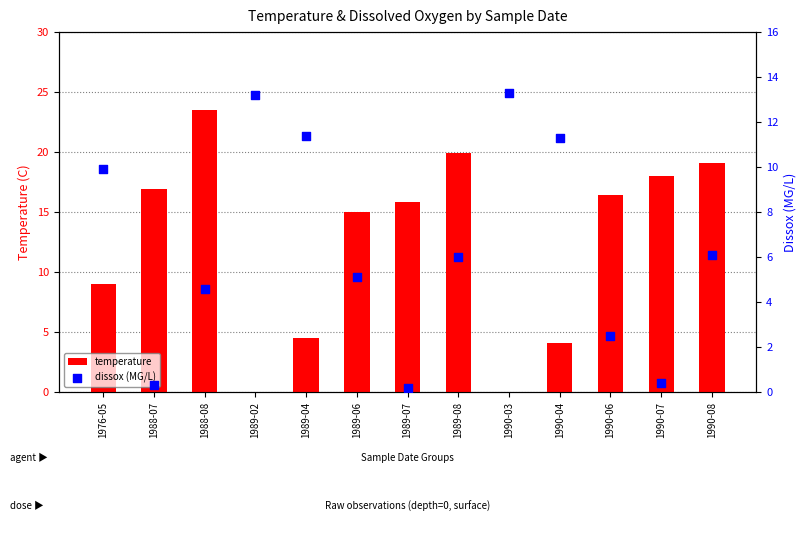

Which series has the largest Y range (max minus min)?

temperature